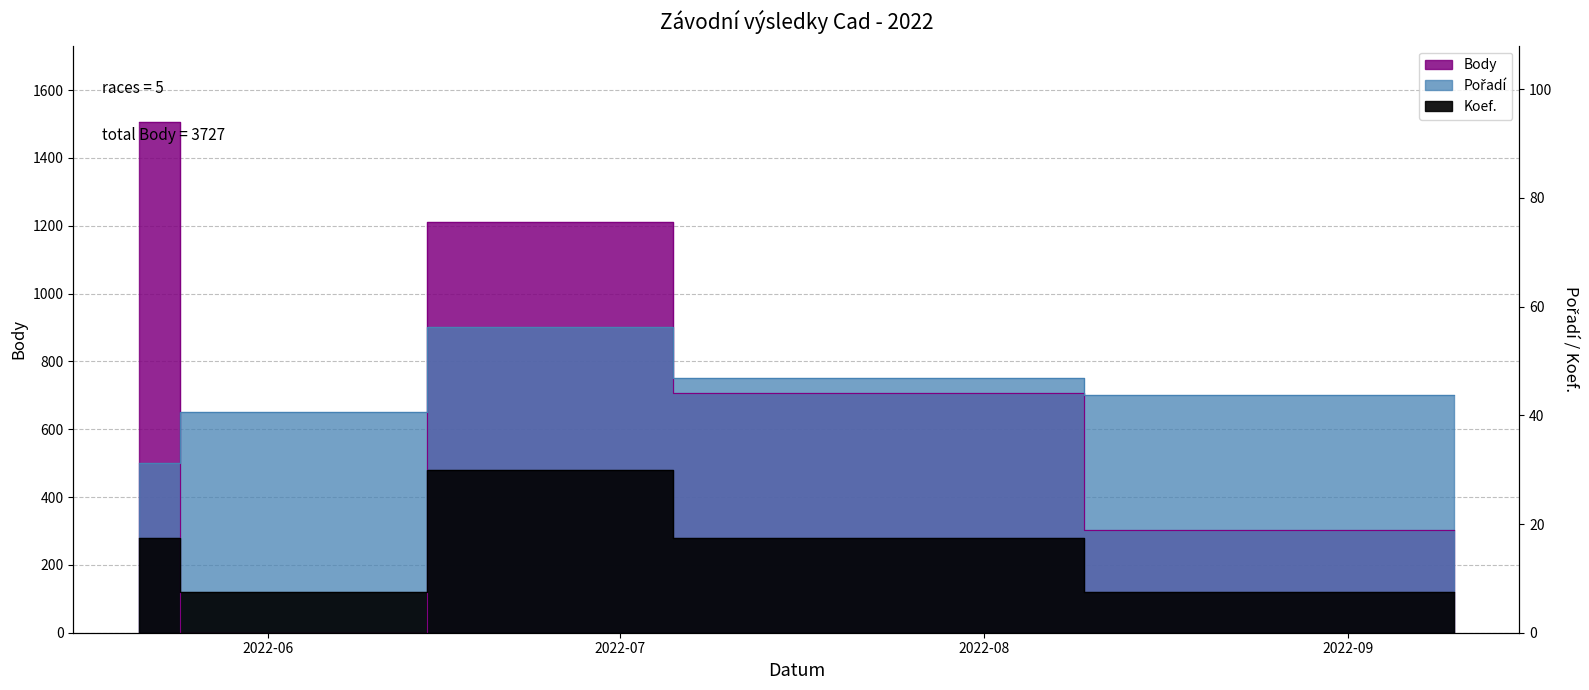

How many categories are shown in the chart?

5